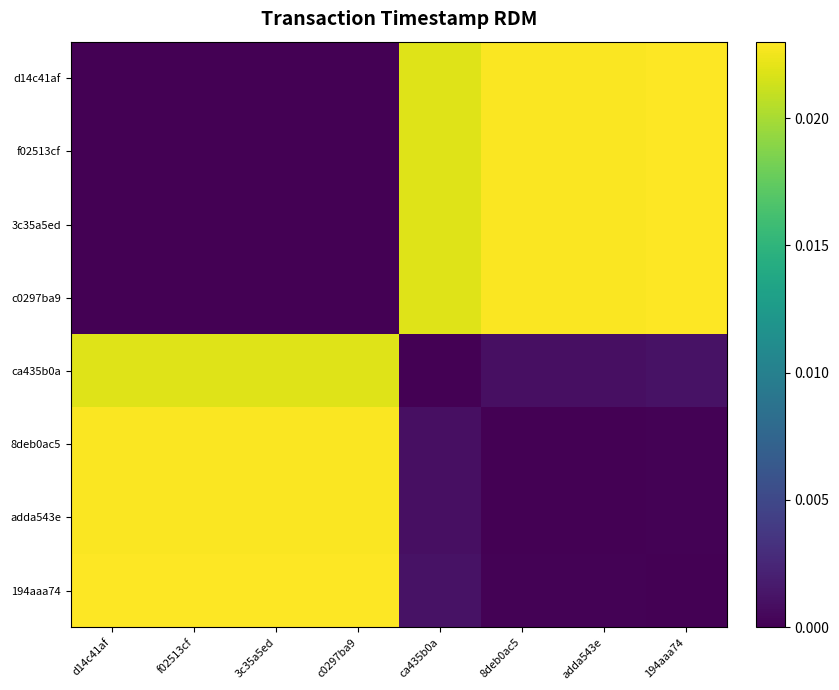

Which series has the largest total across all categories?

194aaa74